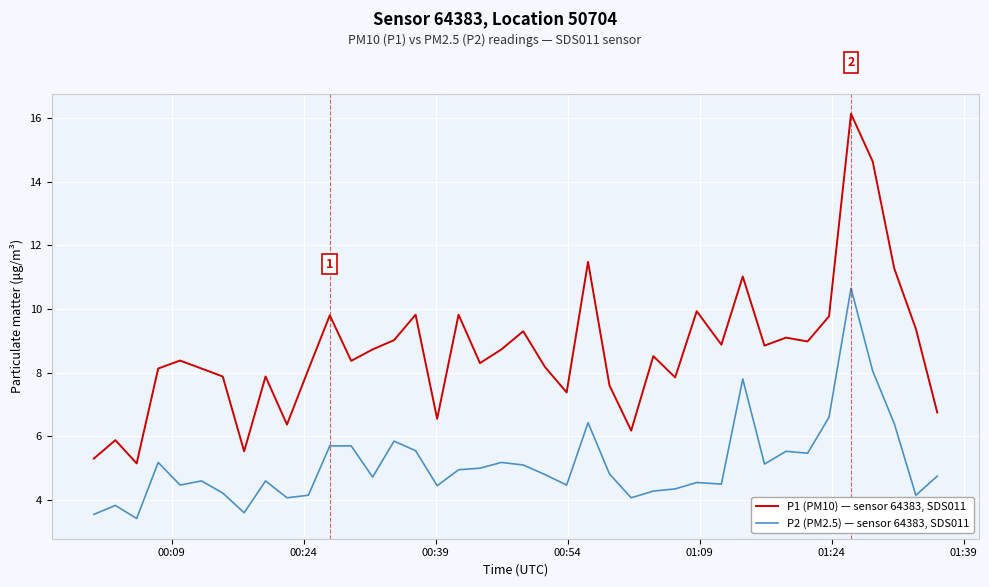

Which series has the widest spread of values?

P1 (PM10) — sensor 64383, SDS011